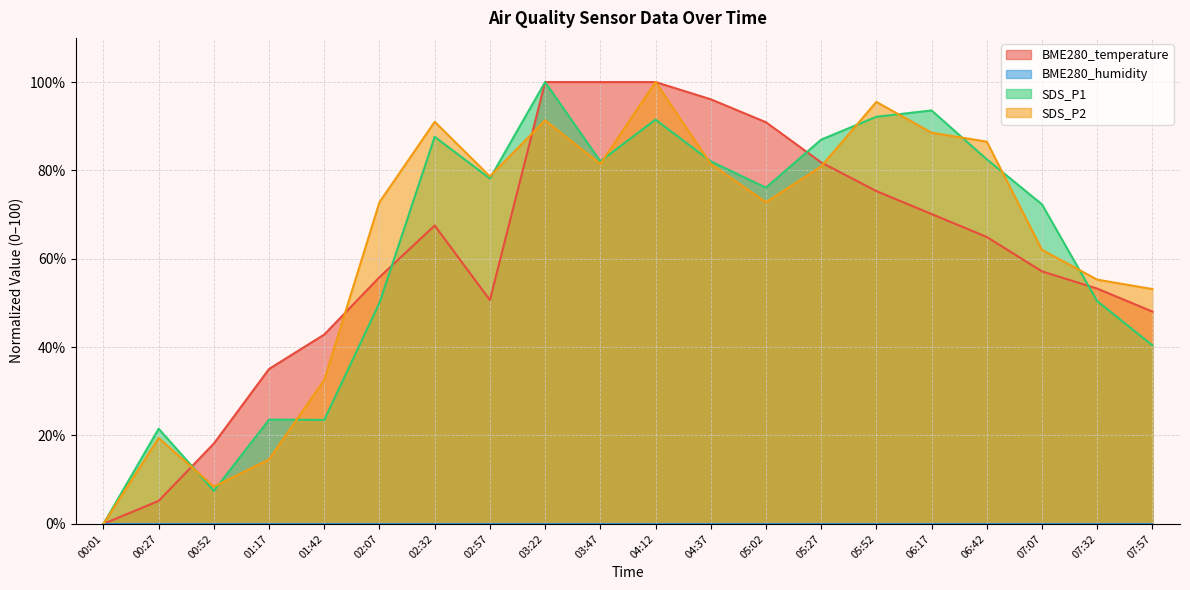

Between 03:47 and 06:42, which series saw the biggest shift?

BME280_temperature